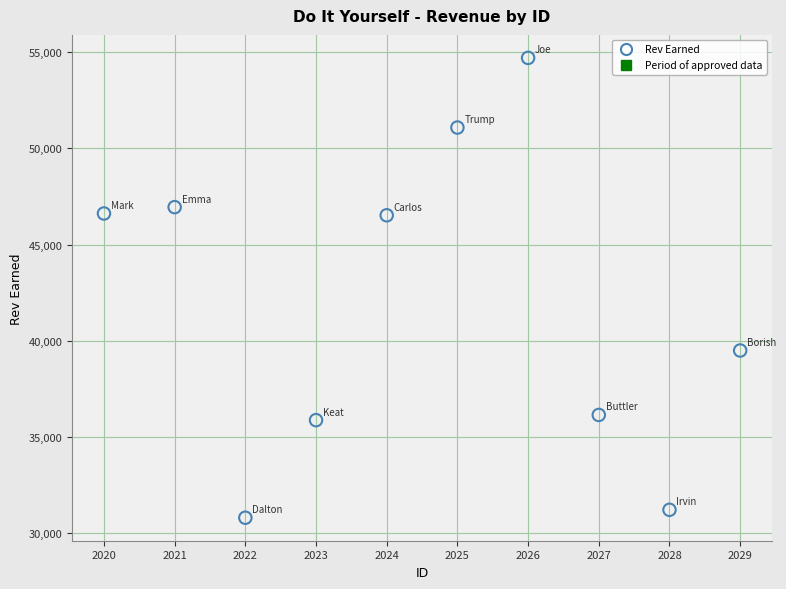

What is the range of Y values (max minus min)?

23928